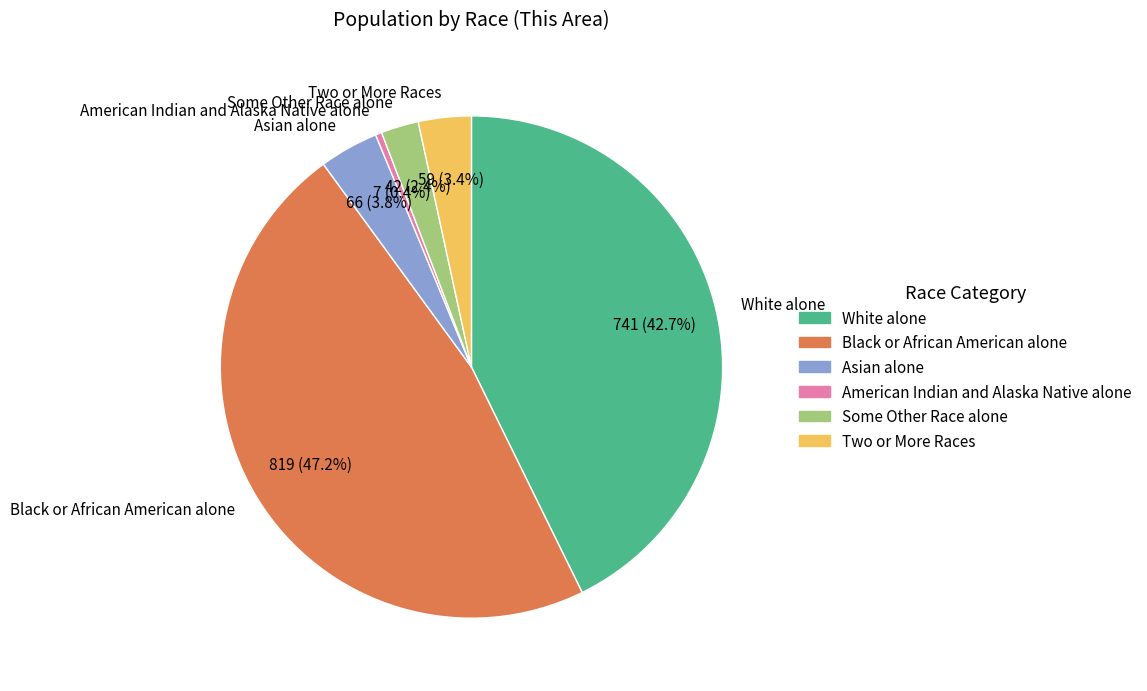

How many slices are in this pie chart?

6